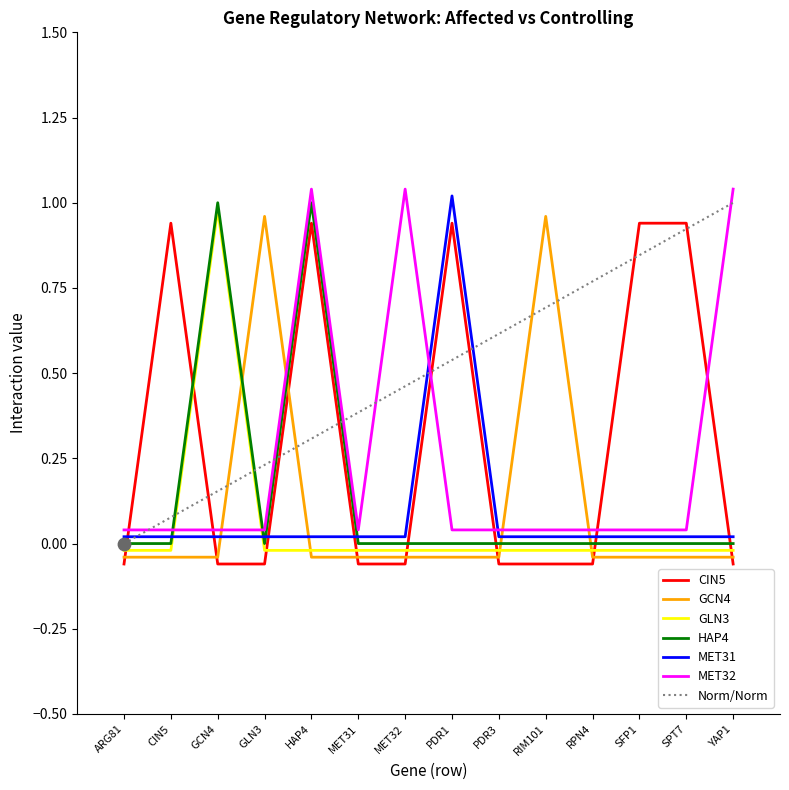

Which series reaches the minimum Y coordinate?

CIN5